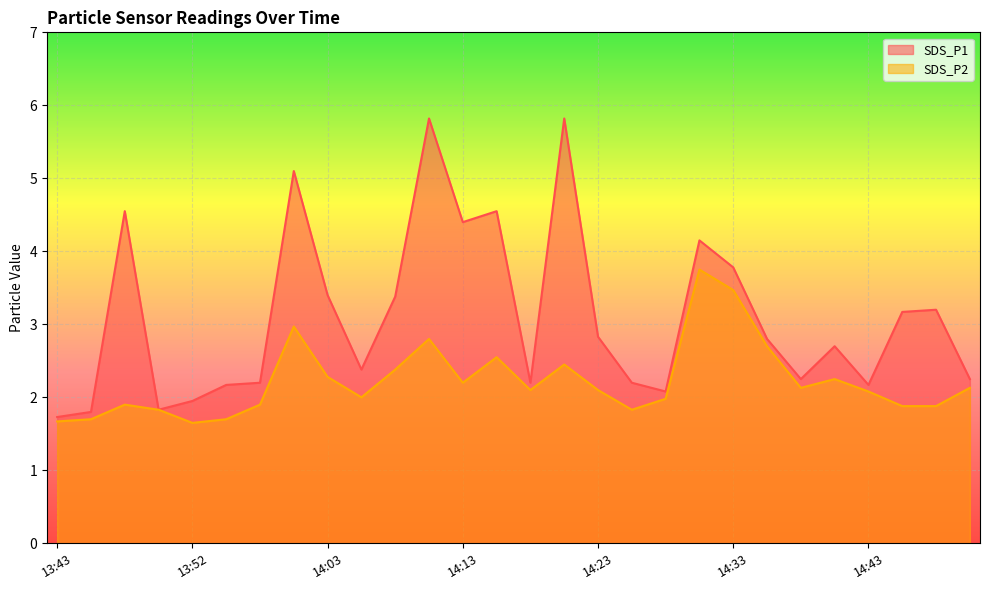

Which series changed the most between 13:45 and 14:23?

SDS_P1